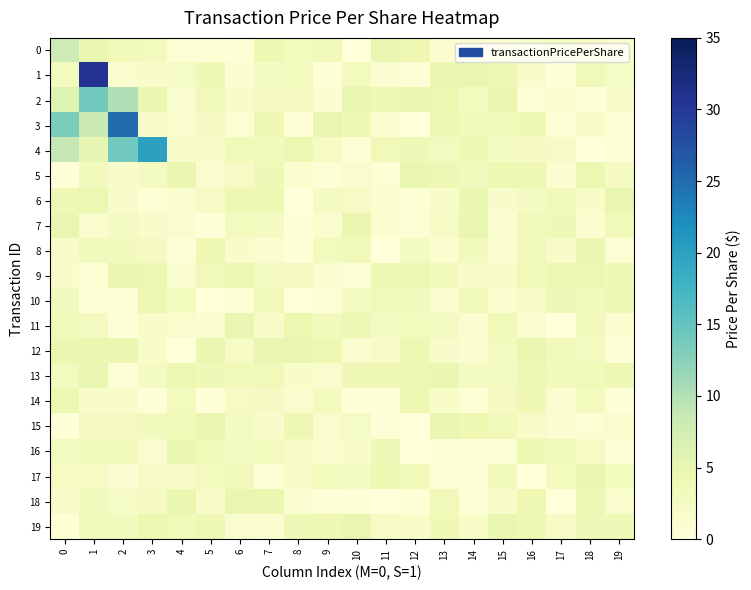

Between 14 and 7, which is larger?

7